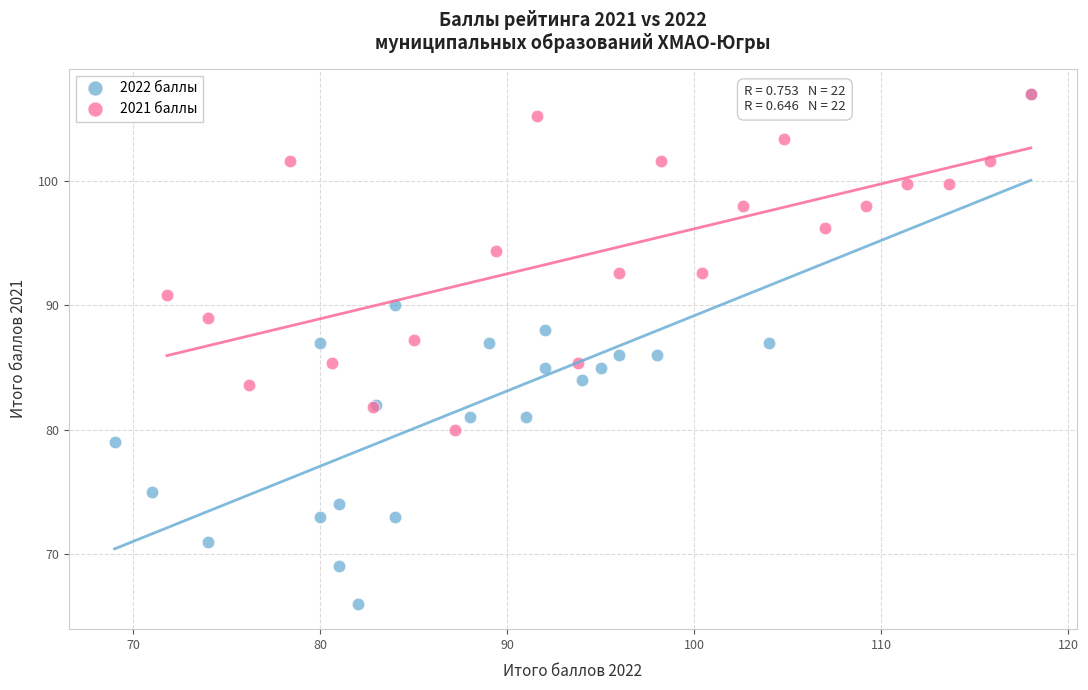

Which series has the largest Y range (max minus min)?

2022 баллы